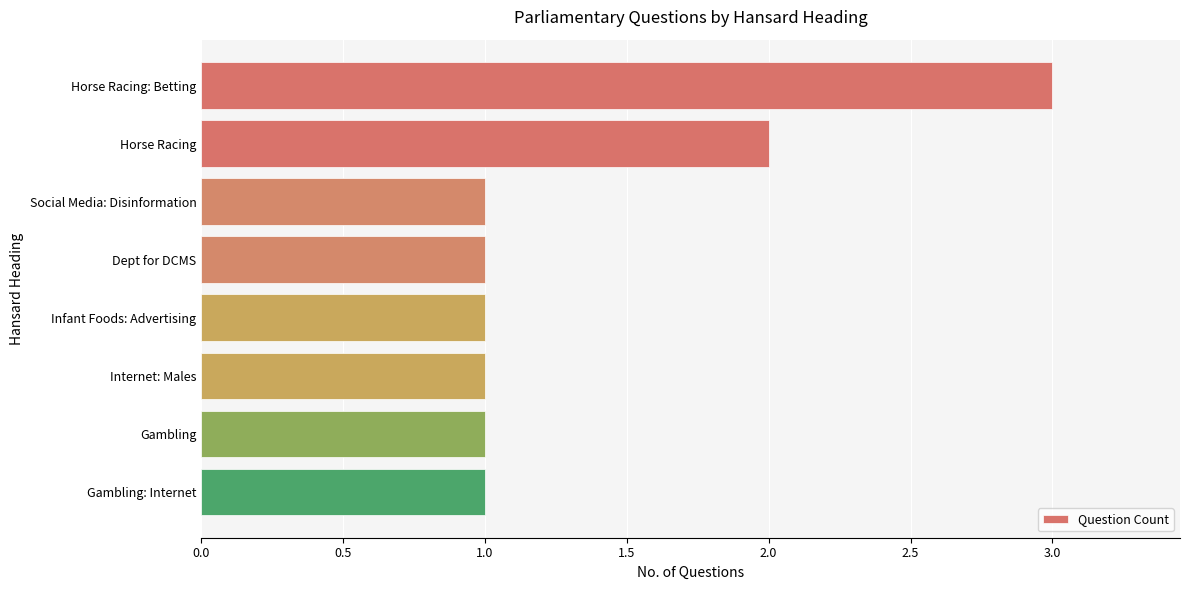

What is the label of the 2nd bar from the bottom?

Gambling